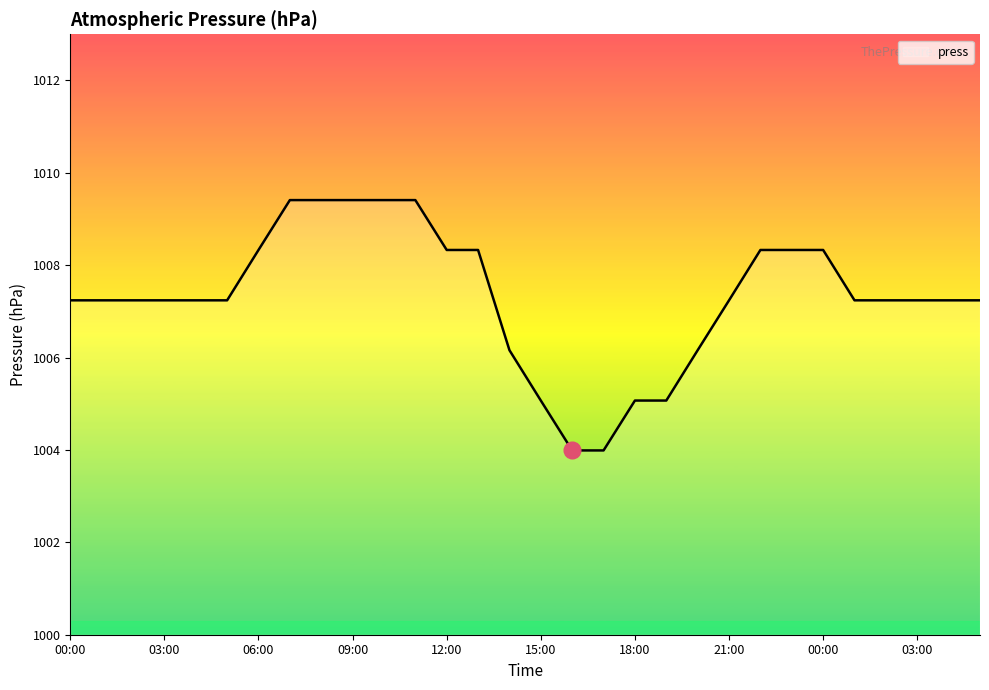

What is the maximum value shown in the chart?

1009.4